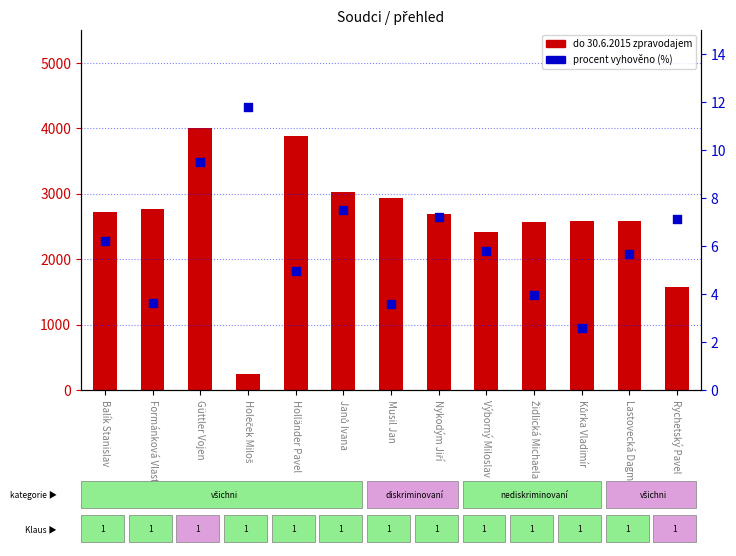

At how many categories does at least one series exceed 3559?

2